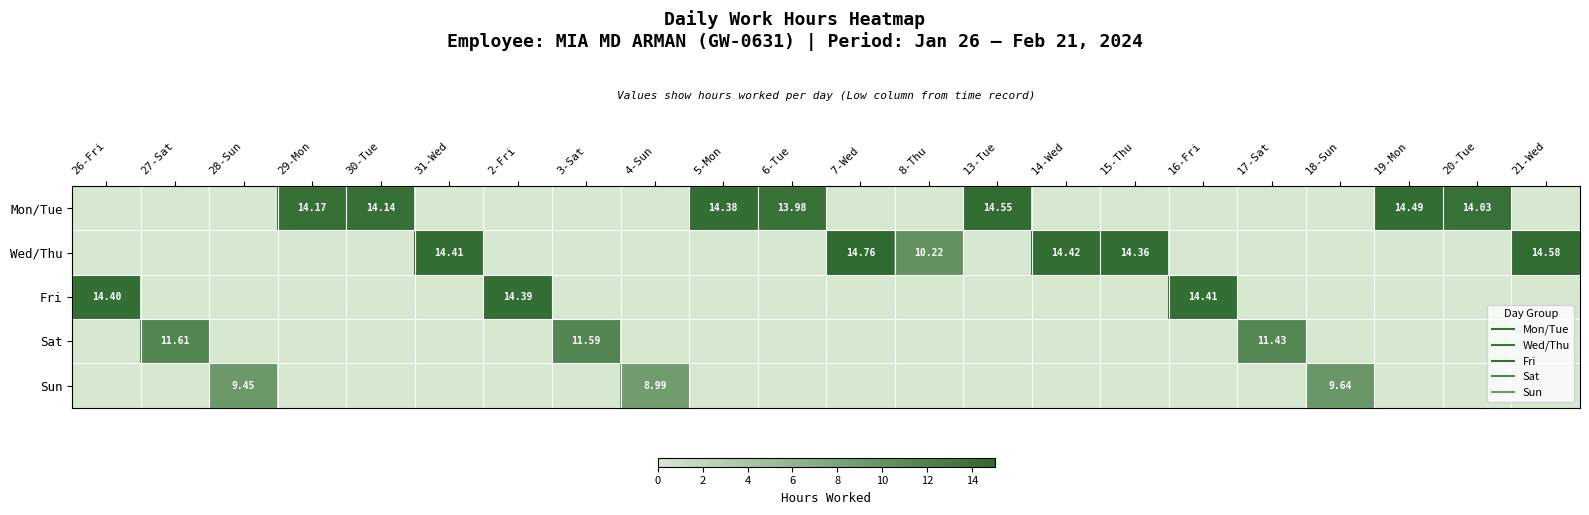

Rank the series at 16-Fri from lowest to highest value.

Mon/Tue, Wed/Thu, Sat, Sun, Fri